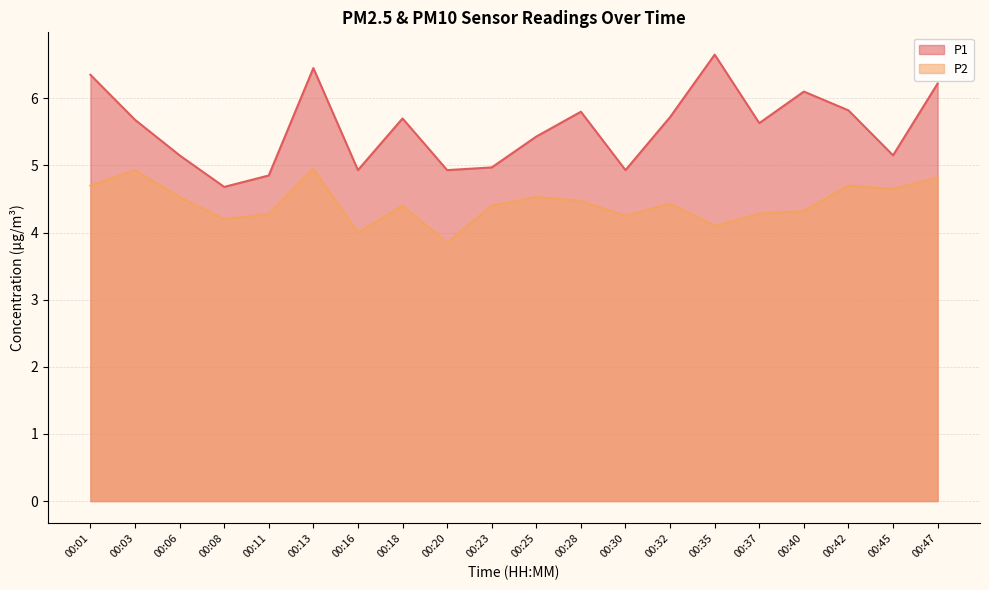

Where is P1 nearest to the value 5?

00:23